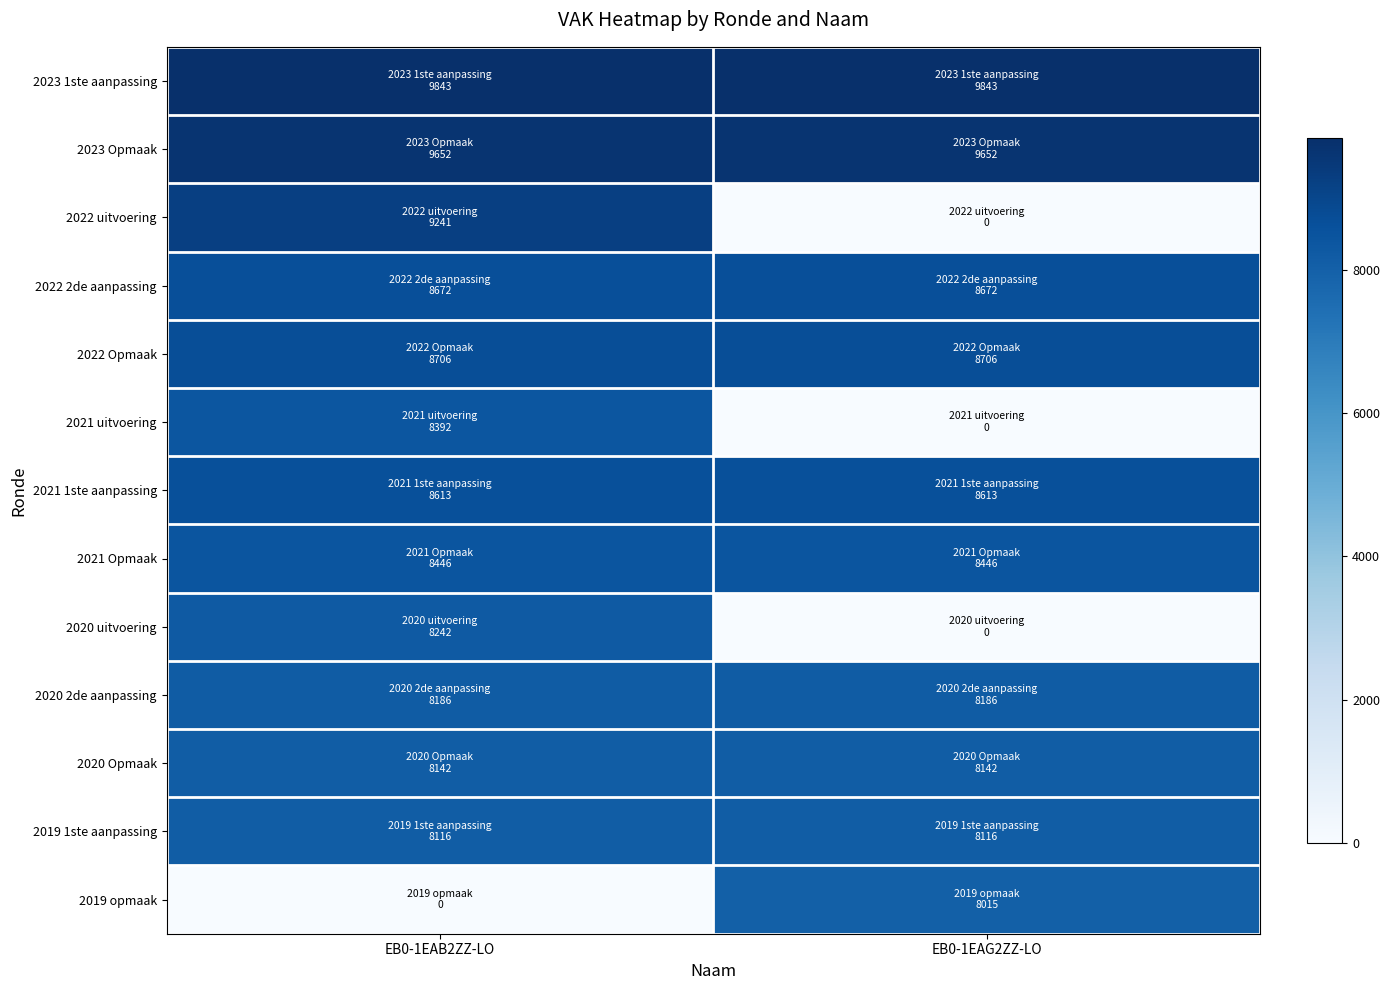

How many series are shown in this chart?

13